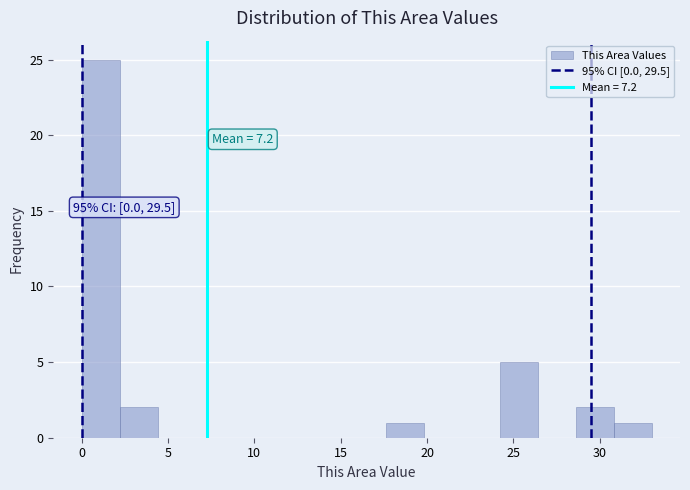

Over which range of the x-axis is the bar tallest?

0.0 to 2.2